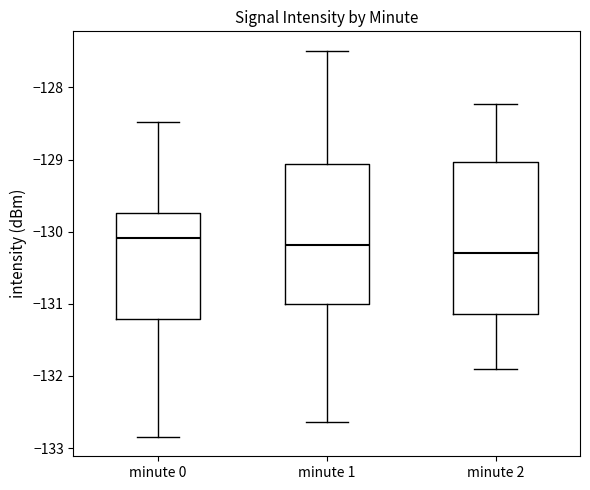

Reading left to right, transcribe this box plot: for each box, give where its median line is, the range the box spans, and where its two whiskers end, as read against the y-axis. The values are not printed on the chart, so give them approximately, as read against the axis.

minute 0: median -130.1, box -131.2 to -129.7, whiskers -132.8 to -128.5
minute 1: median -130.2, box -131.0 to -129.1, whiskers -132.6 to -127.5
minute 2: median -130.3, box -131.1 to -129.0, whiskers -131.9 to -128.2